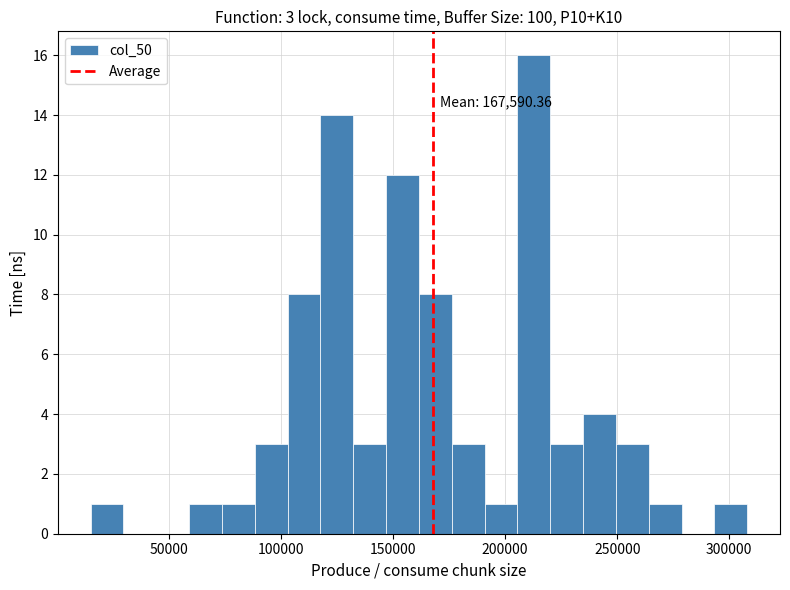

Around what value on the x-axis is the tallest bar? Give the approximate position of its centre, as read against the axis.

215000